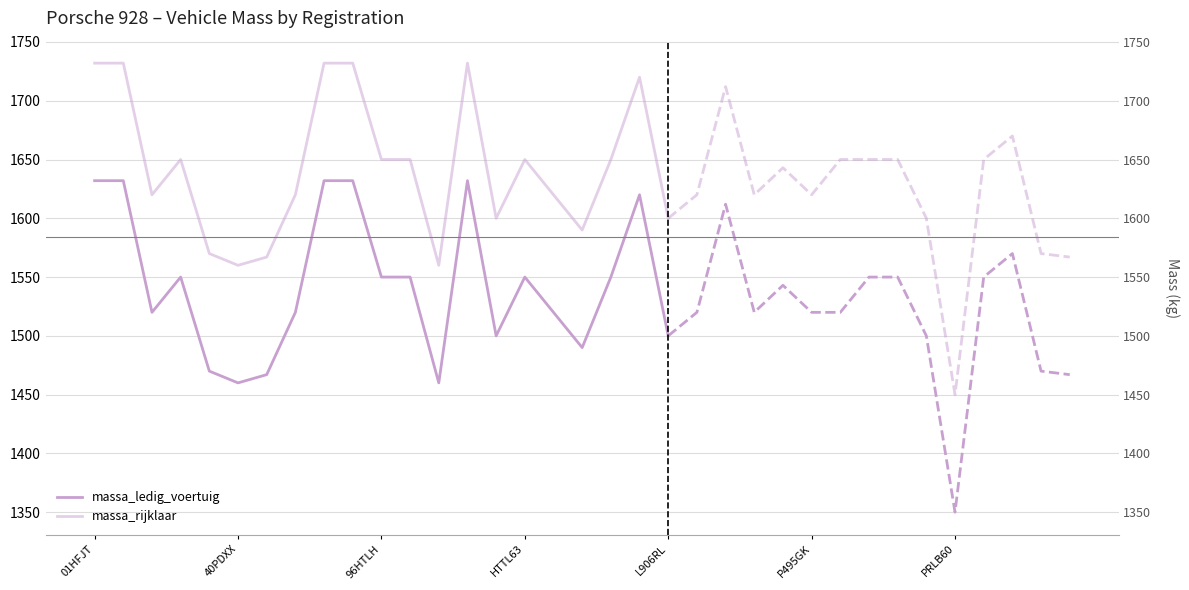

Which series has the largest range (max minus min)?

massa_ledig_voertuig